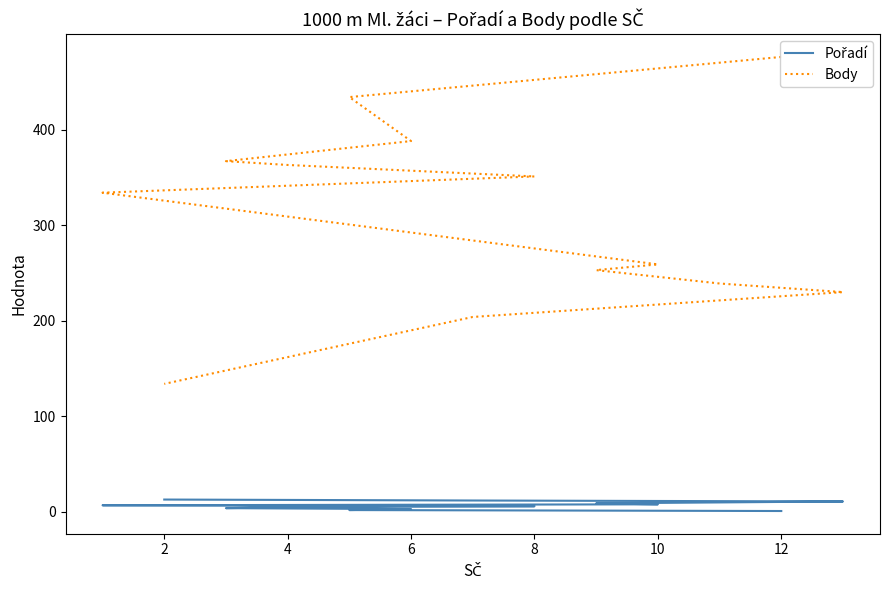

Rank the series at 10 from lowest to highest value.

Pořadí, Body